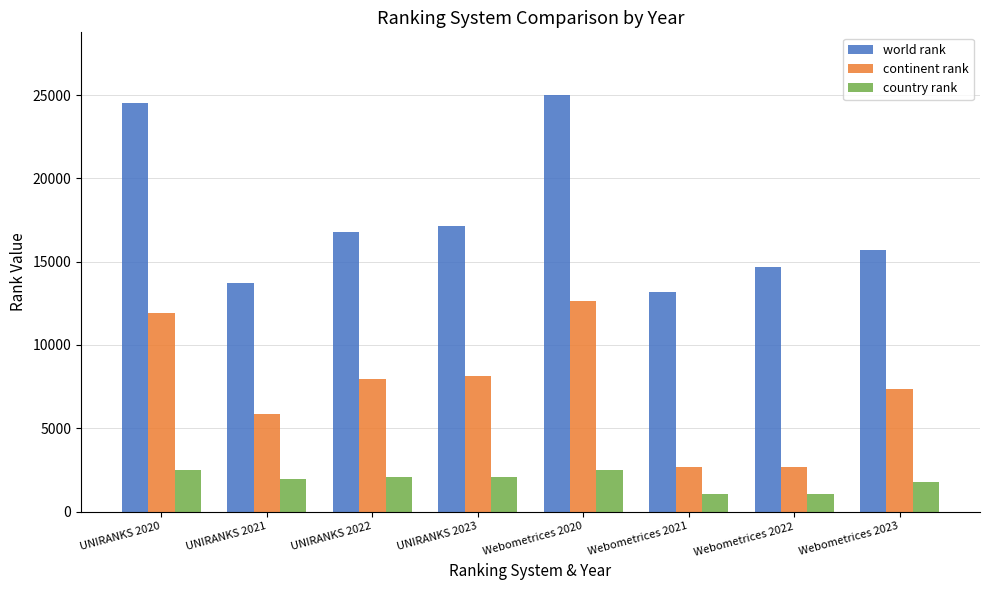

Which series has the largest total across all categories?

world rank